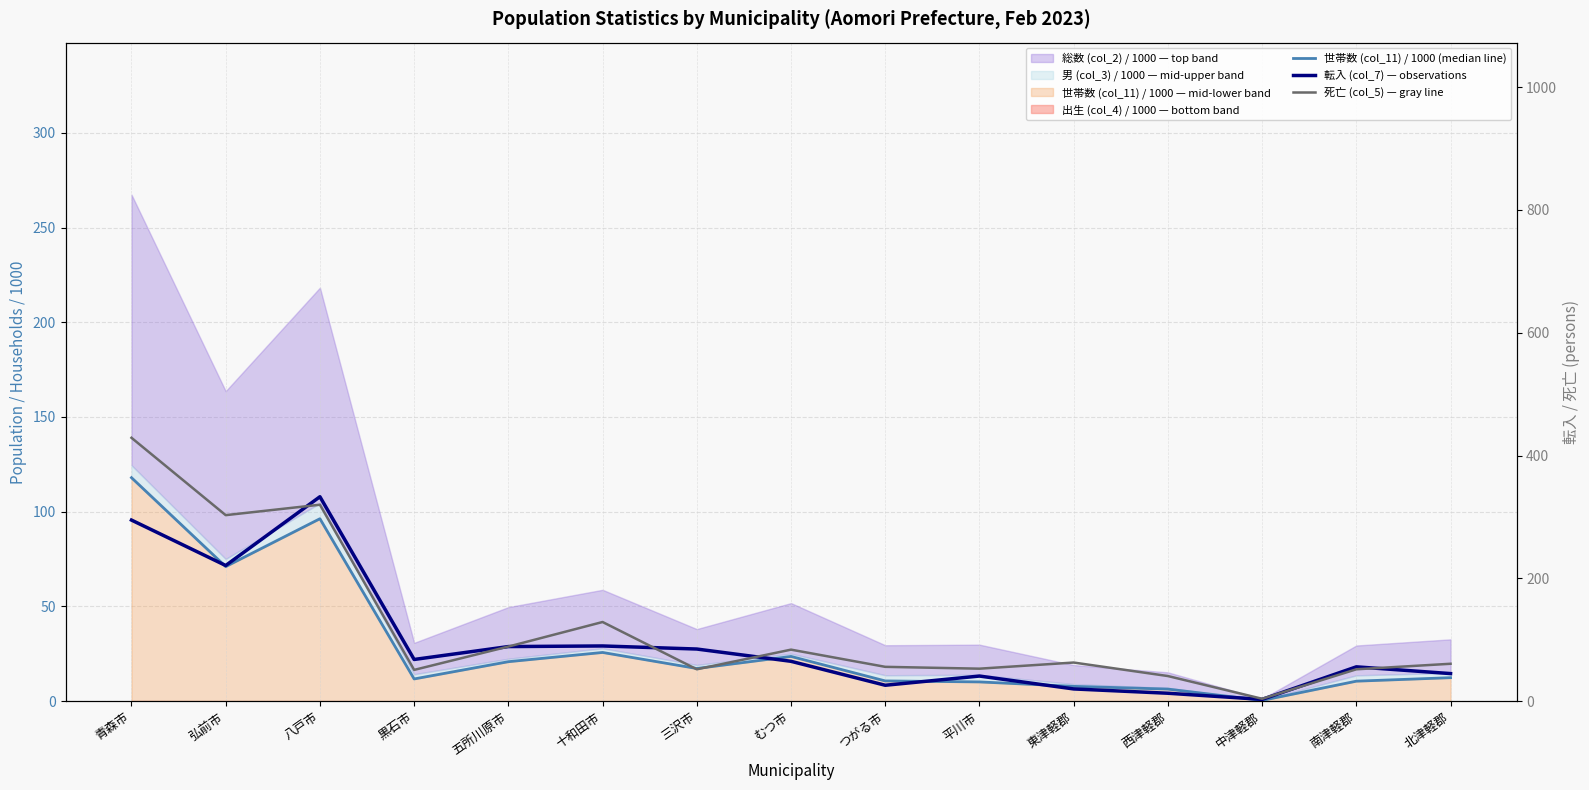

What is the difference between the maximum and minimum values in the 転入 (col_7) — observations series?

330.0